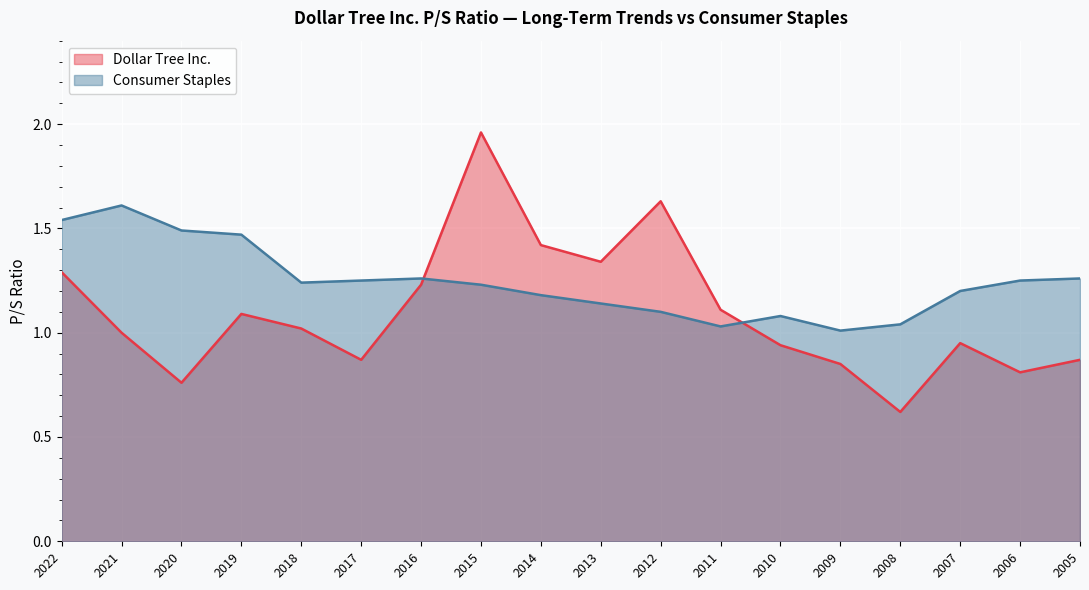

Between 2016 and 2015, which series saw the biggest shift?

Dollar Tree Inc.